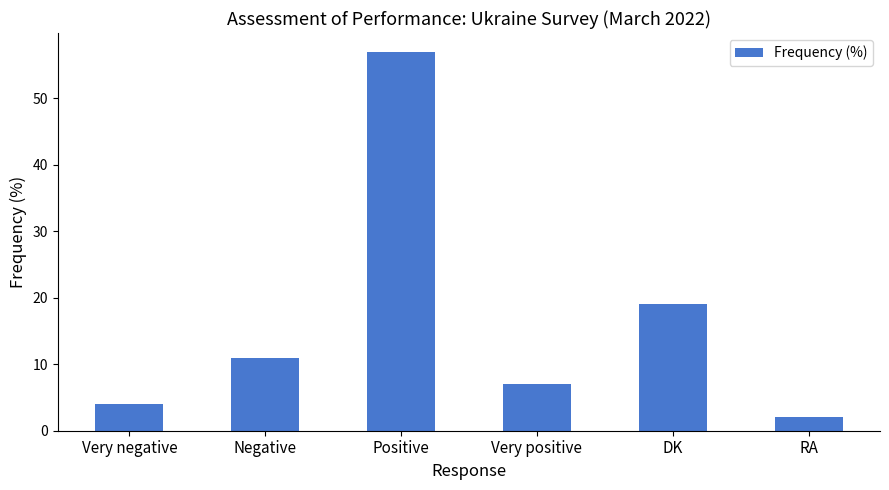

What is the change in value from Very negative to Very positive?

+3